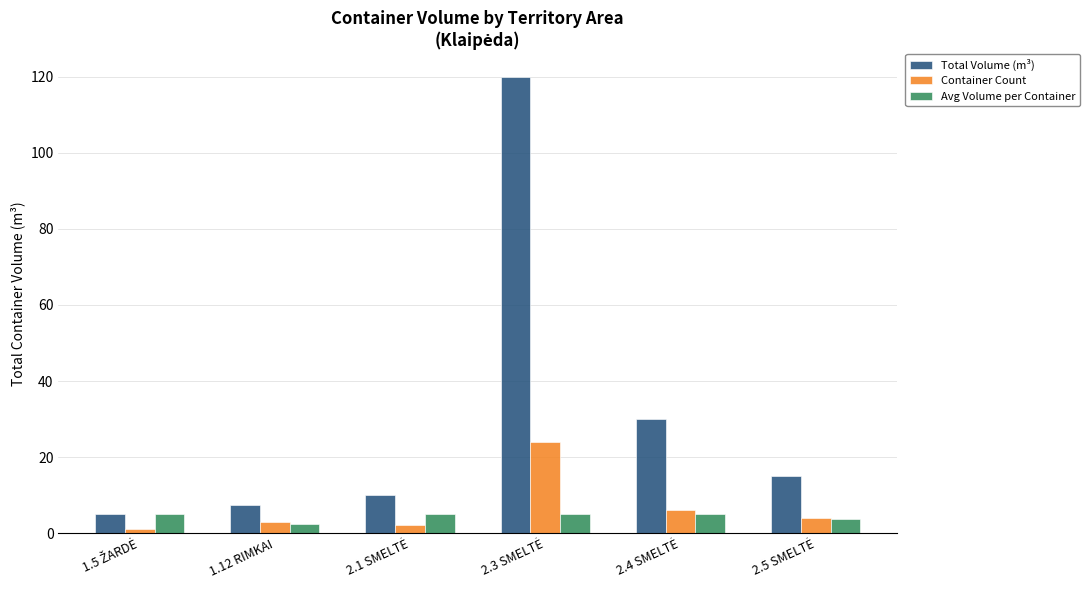

What is the difference between the maximum and second lowest values in the Total Volume (m³) series?

112.5